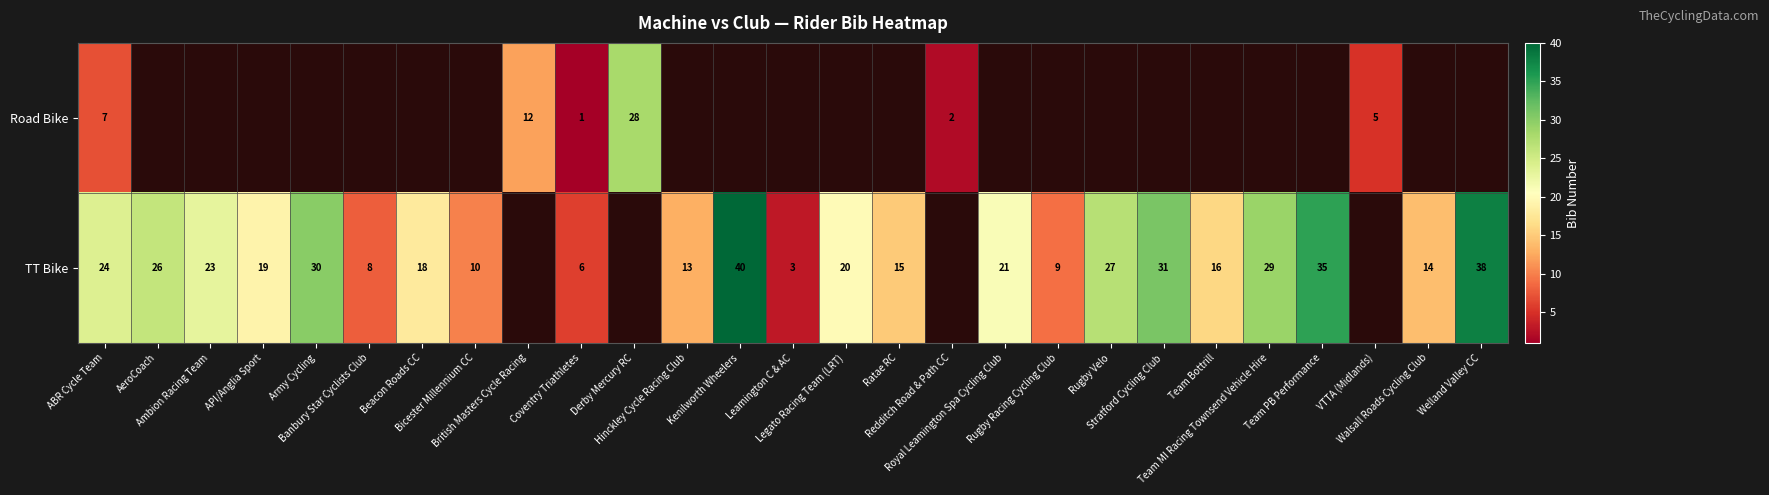

Count the number of categories in the chart.

27